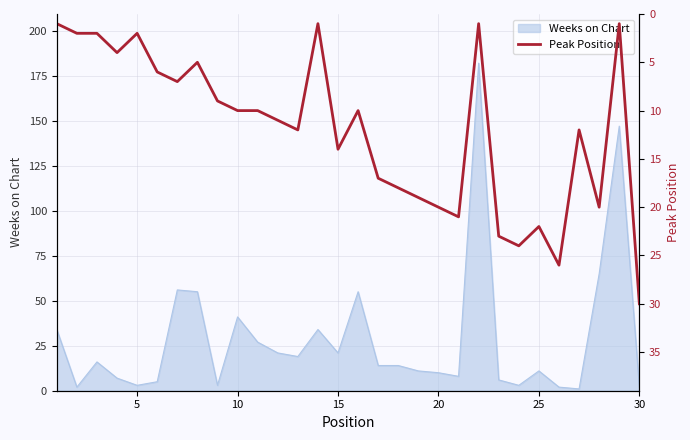

True or false: Weeks on Chart has a value of 70 at 10.

False